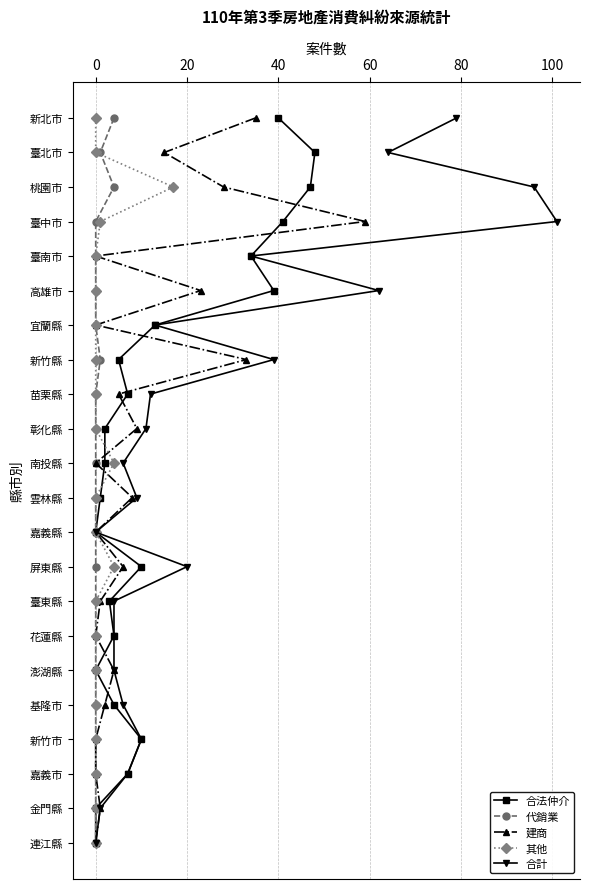

At how many categories does at least one series exceed 3?

18